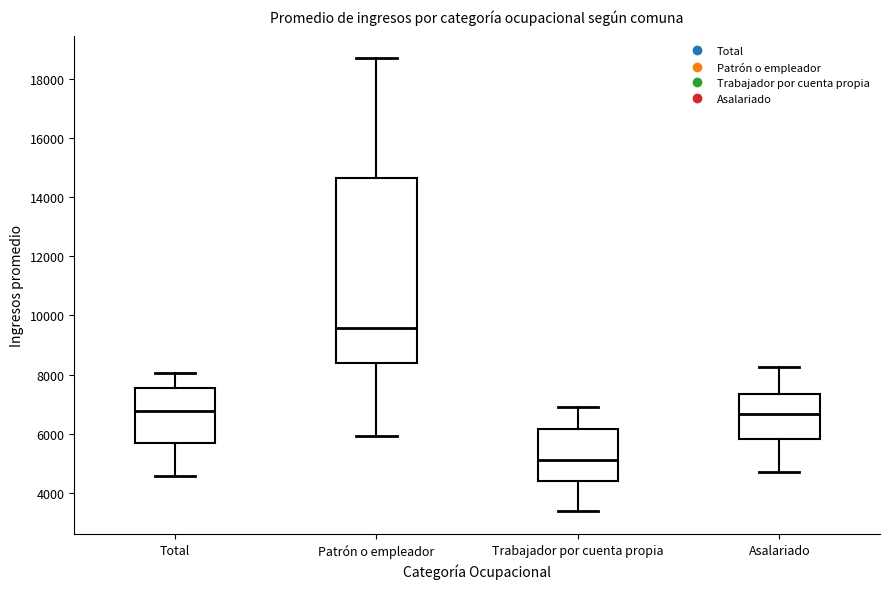

Which box is the tallest, from its lower edge to its upper edge?

Patrón o empleador